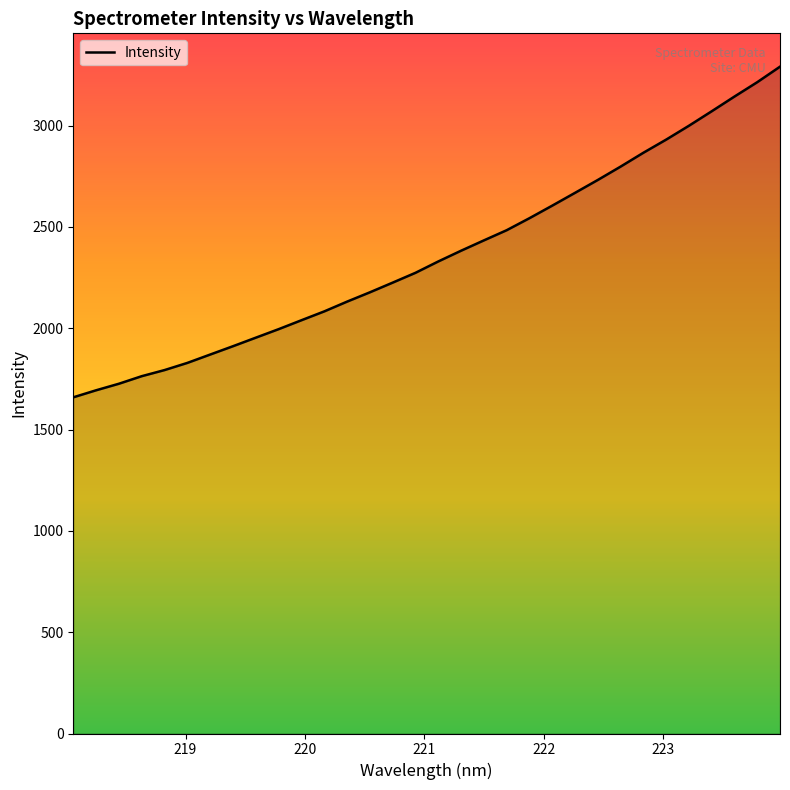

What is the minimum value shown in the chart?

1659.2